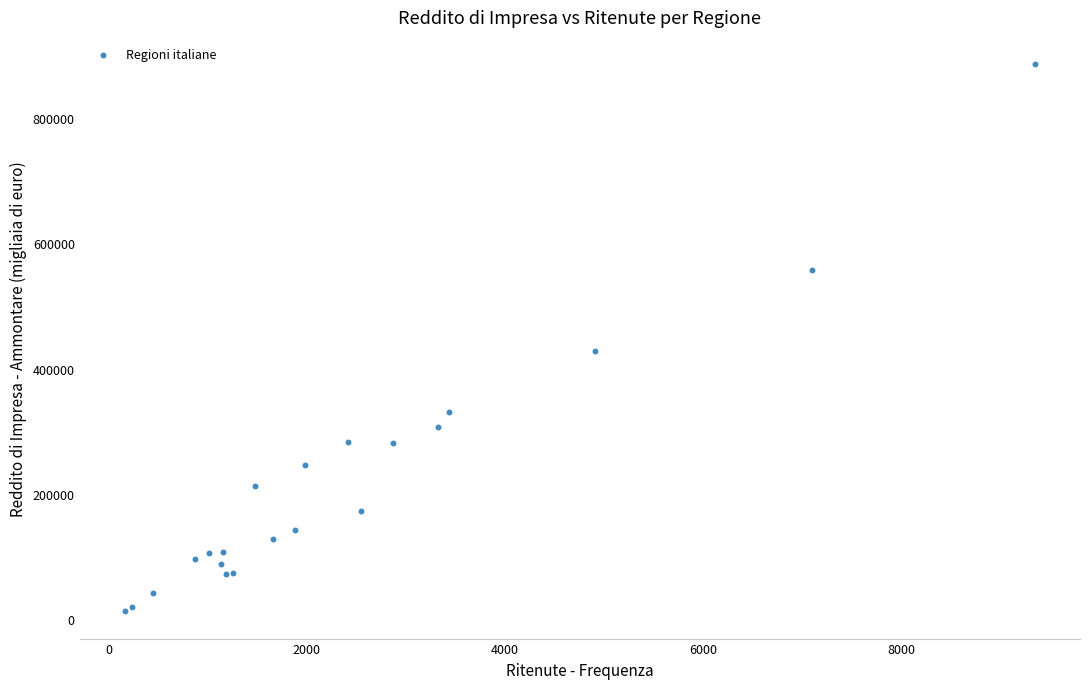

What Y value in the scatter plot is closest to 449111?

427531